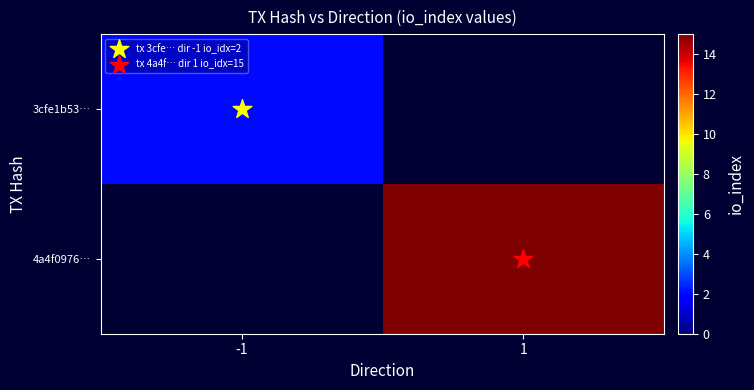

What is the highest value of the 3cfe1b53… series?

2.0